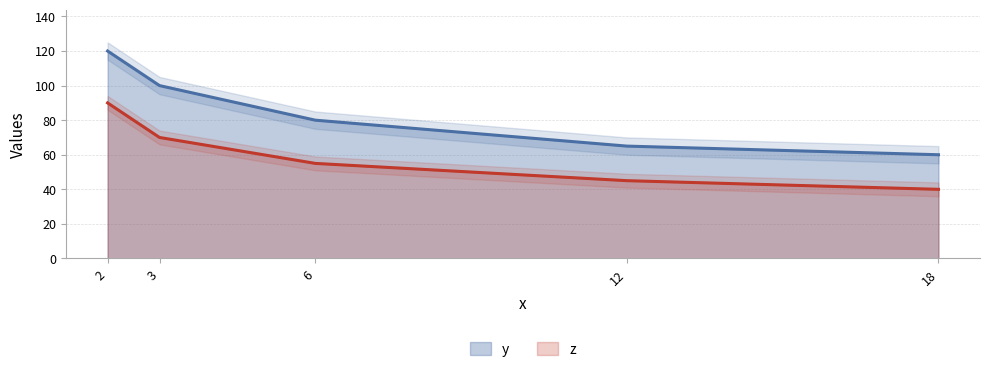

How many z values are between 45 and 70?

3